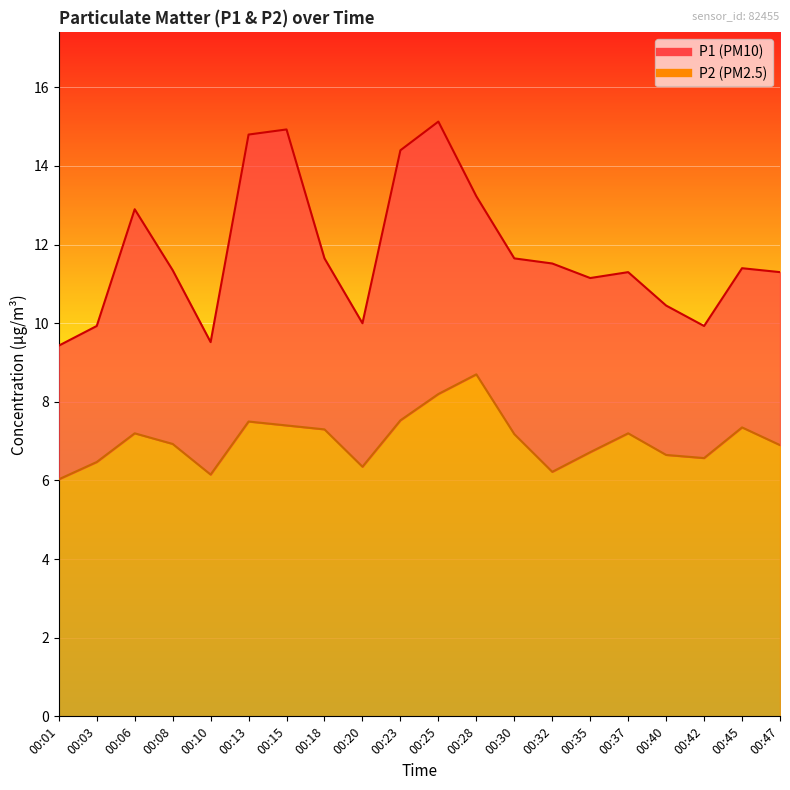

Rank the series at 00:35 from highest to lowest value.

P1, P2